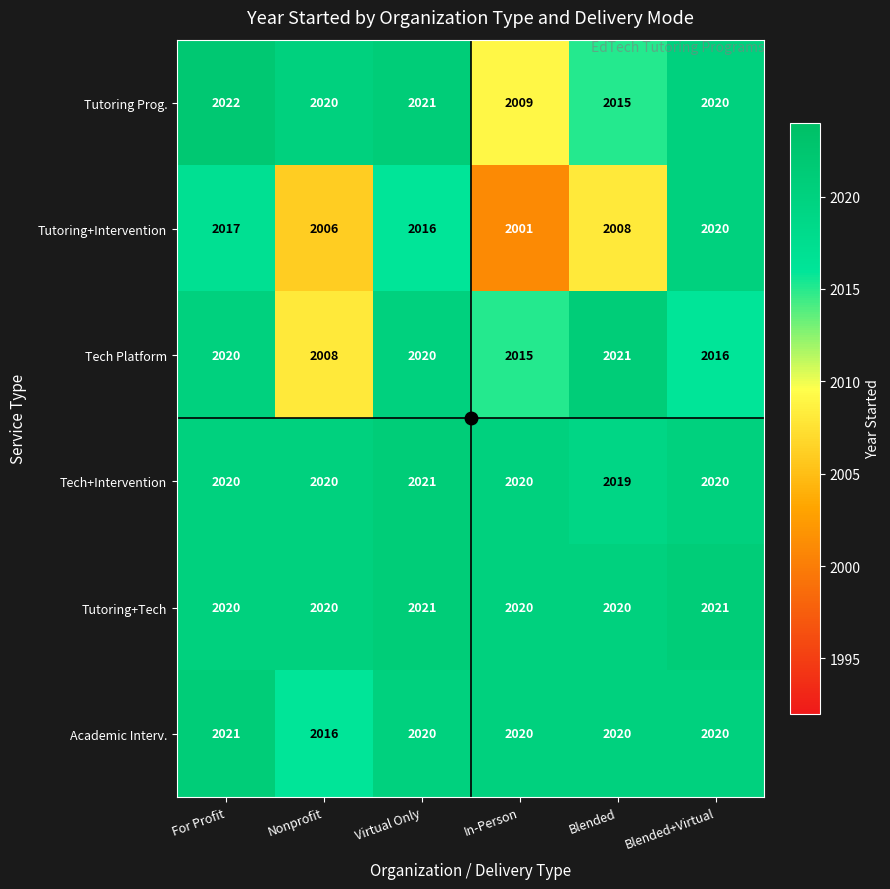

How many data points does each series have?

6